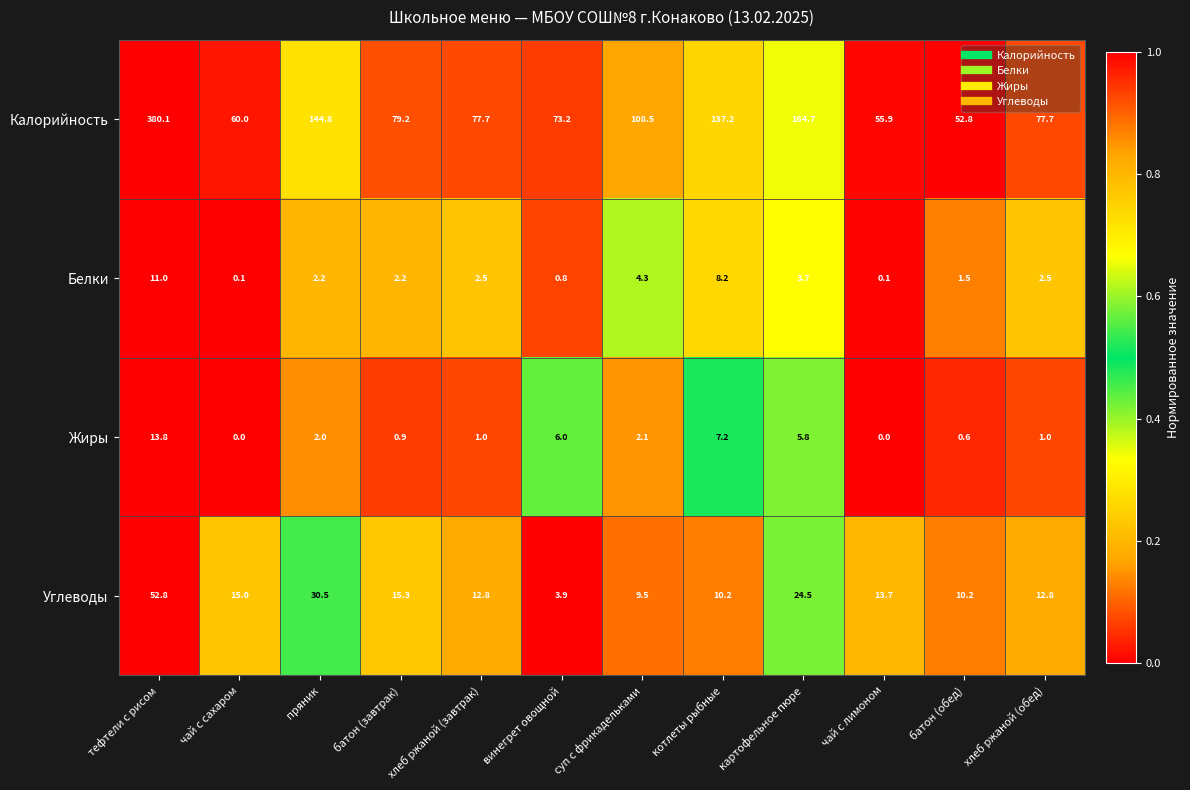

At which category is the sum across all series the highest?

тефтели с рисом